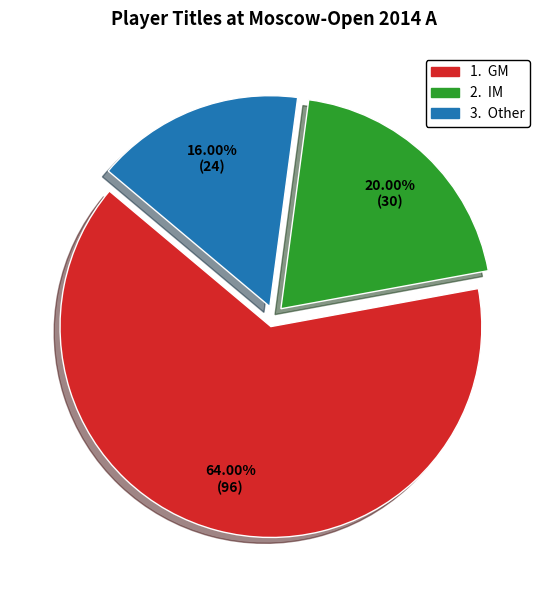

Is there any slice that represents more than half of the pie?

Yes